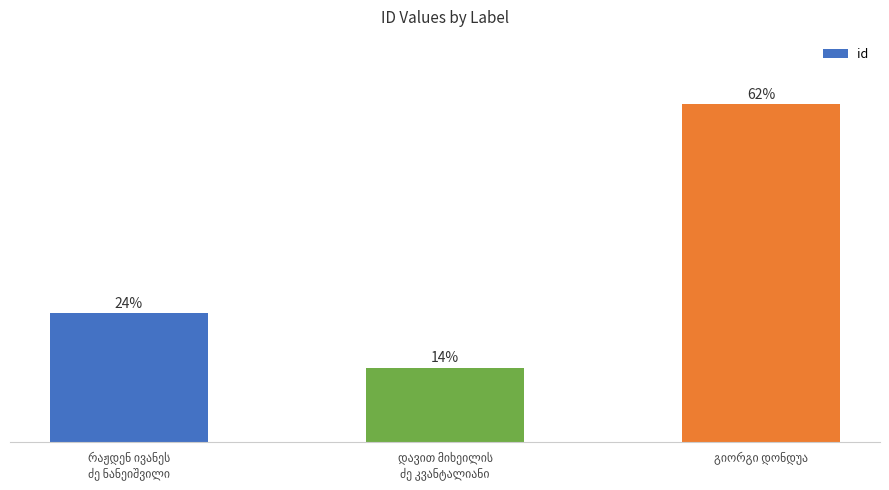

Are the bars horizontal?

No